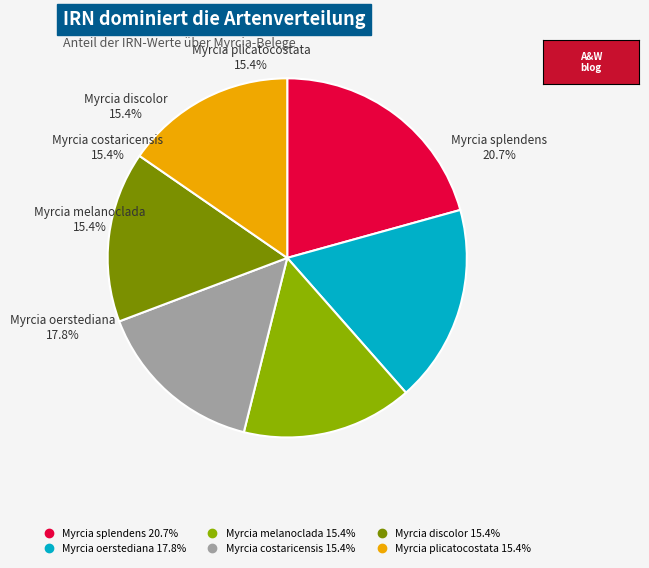

Between Myrcia discolor and Myrcia splendens, which is larger?

Myrcia splendens